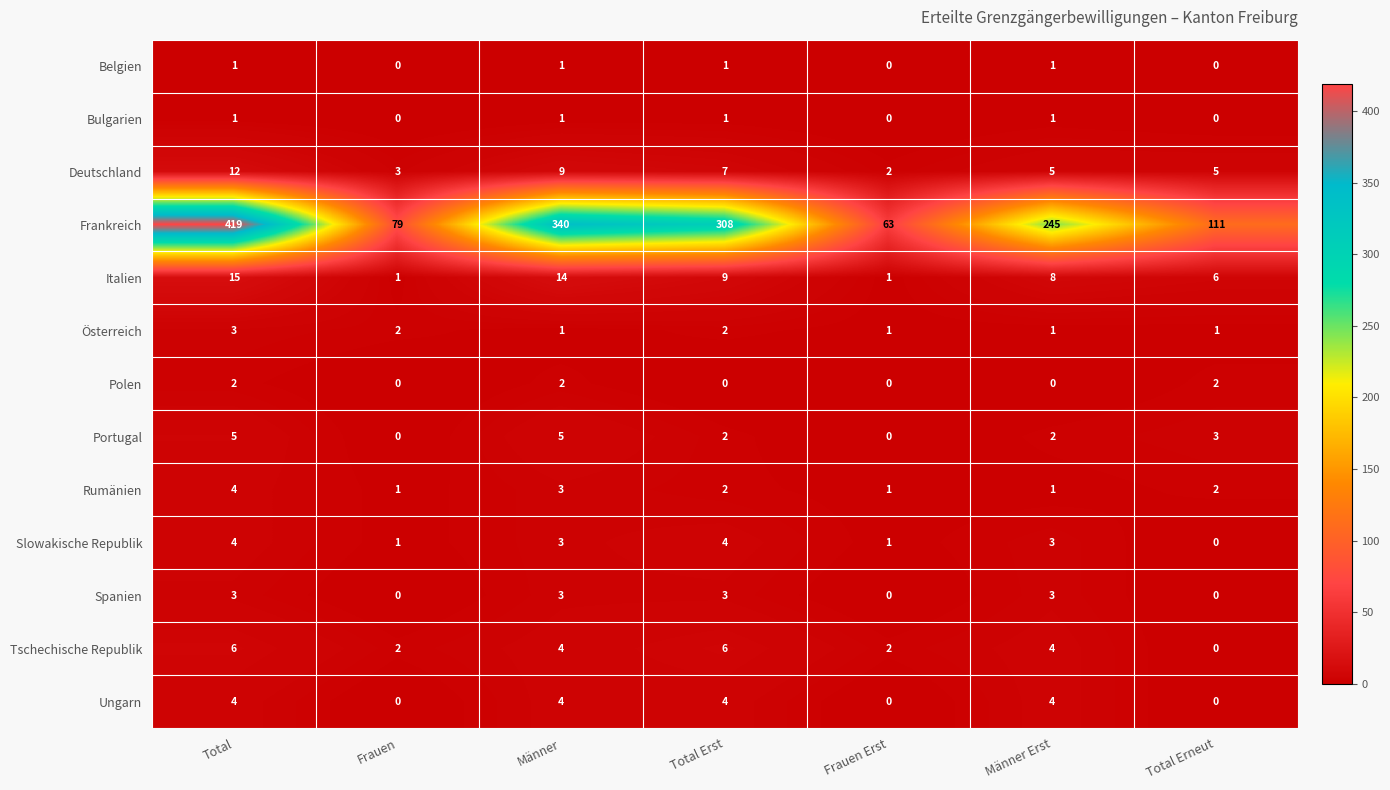

Which series changed the most between Total Erst and Männer Erst?

Frankreich